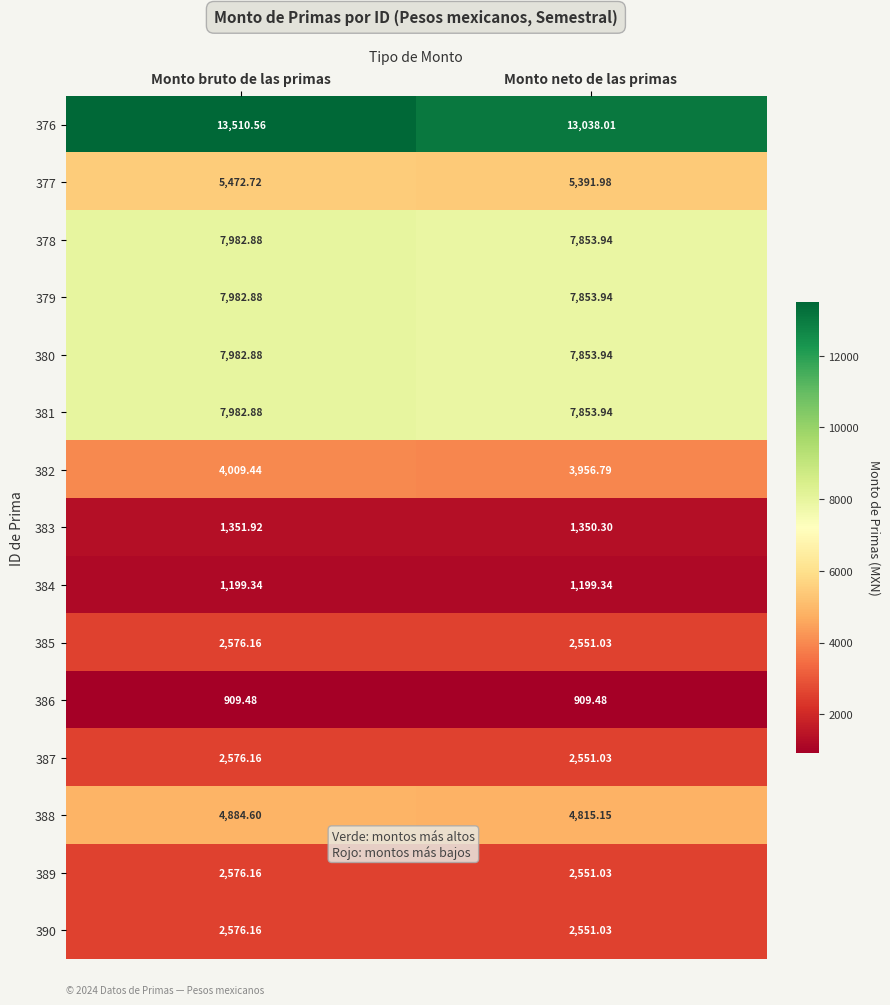

What is the total value across all series at Monto bruto de las primas?

73574.2